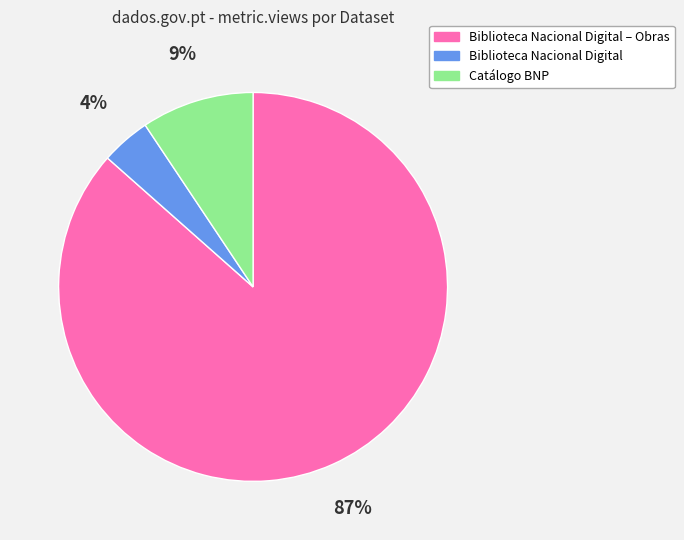

To the nearest percent, what is the average slice percentage?

33%